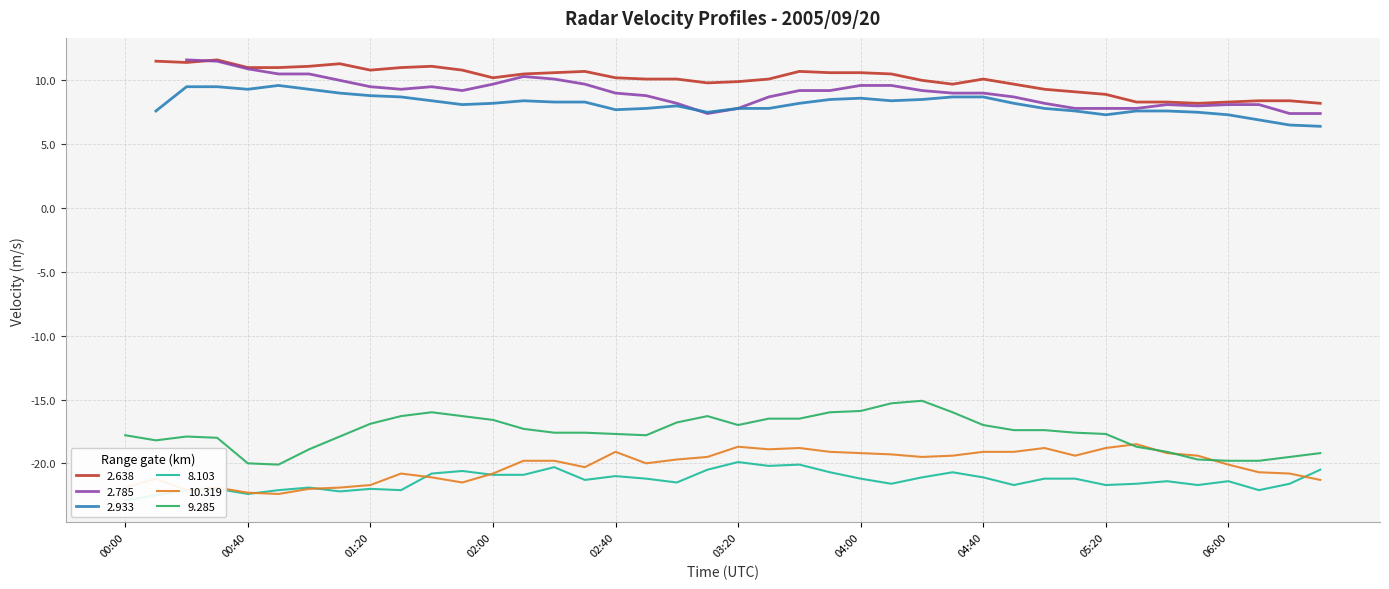

Between 2005/09/20 00:10 and 2005/09/20 01:00, which series saw the biggest shift?

10.319